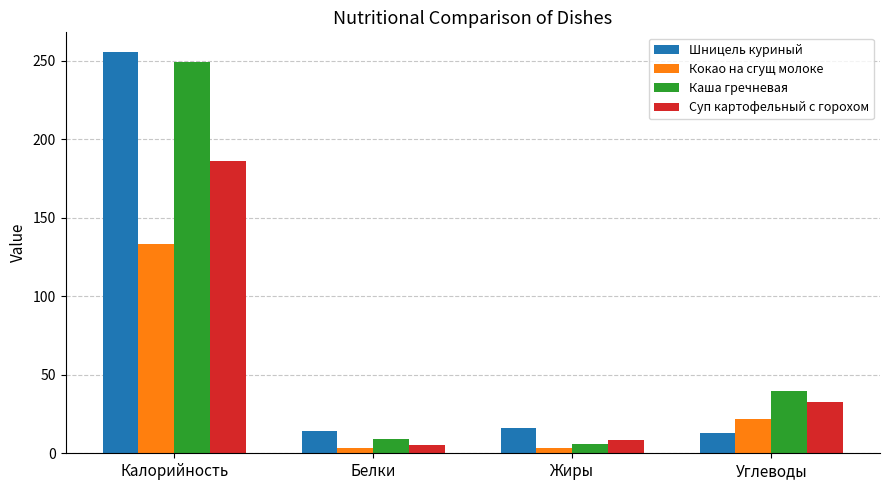

Is the value of Каша гречневая at Калорийность greater than the value of Шницель куриный at Углеводы?

Yes